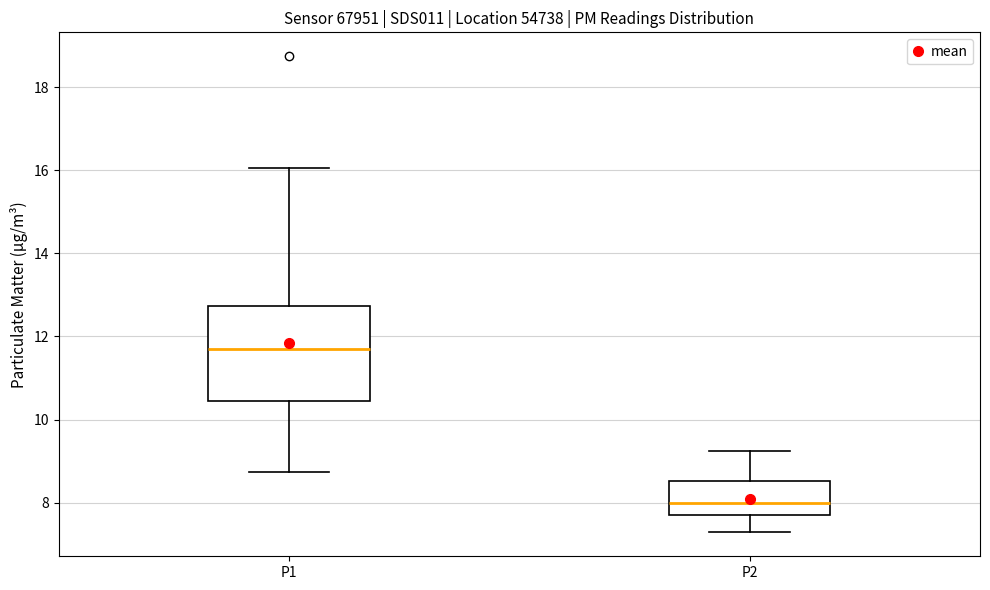

Which box has the highest median line?

P1